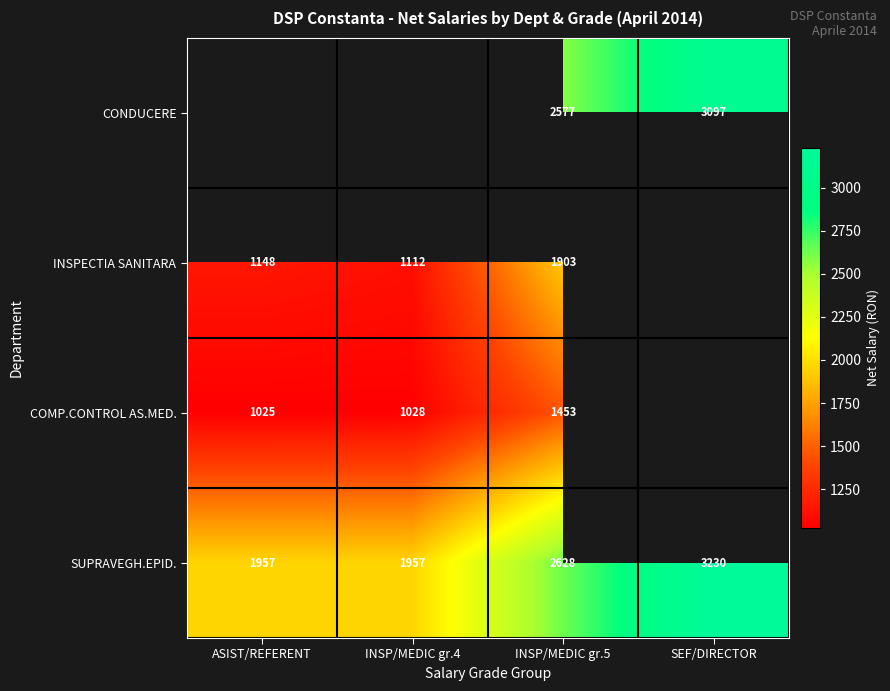

Is it true that CONDUCERE equals 3097 at SEF/DIRECTOR?

True